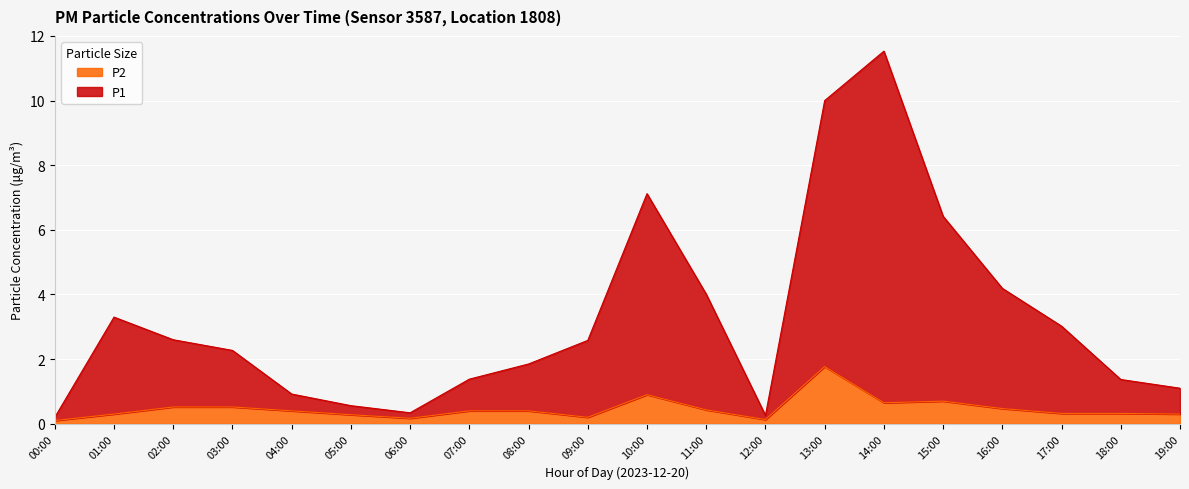

What position from the left is 03:00?

4